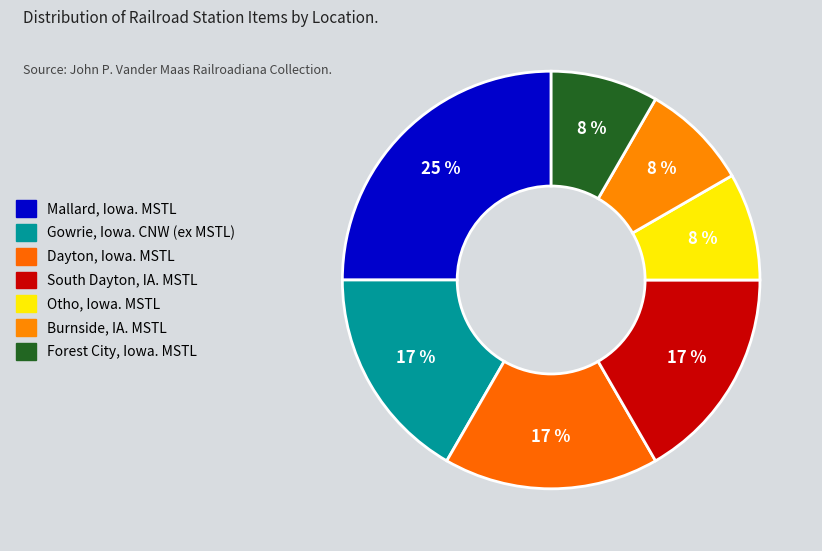

To the nearest percent, what is the combined percentage of Burnside, IA. MSTL and Otho, Iowa. MSTL?

17%